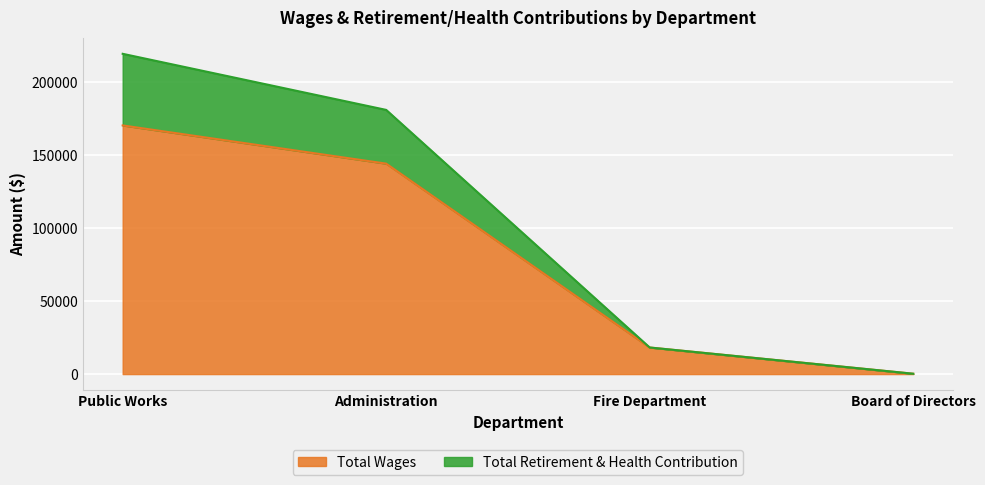

Does the chart display data point markers on the line(s)?

No